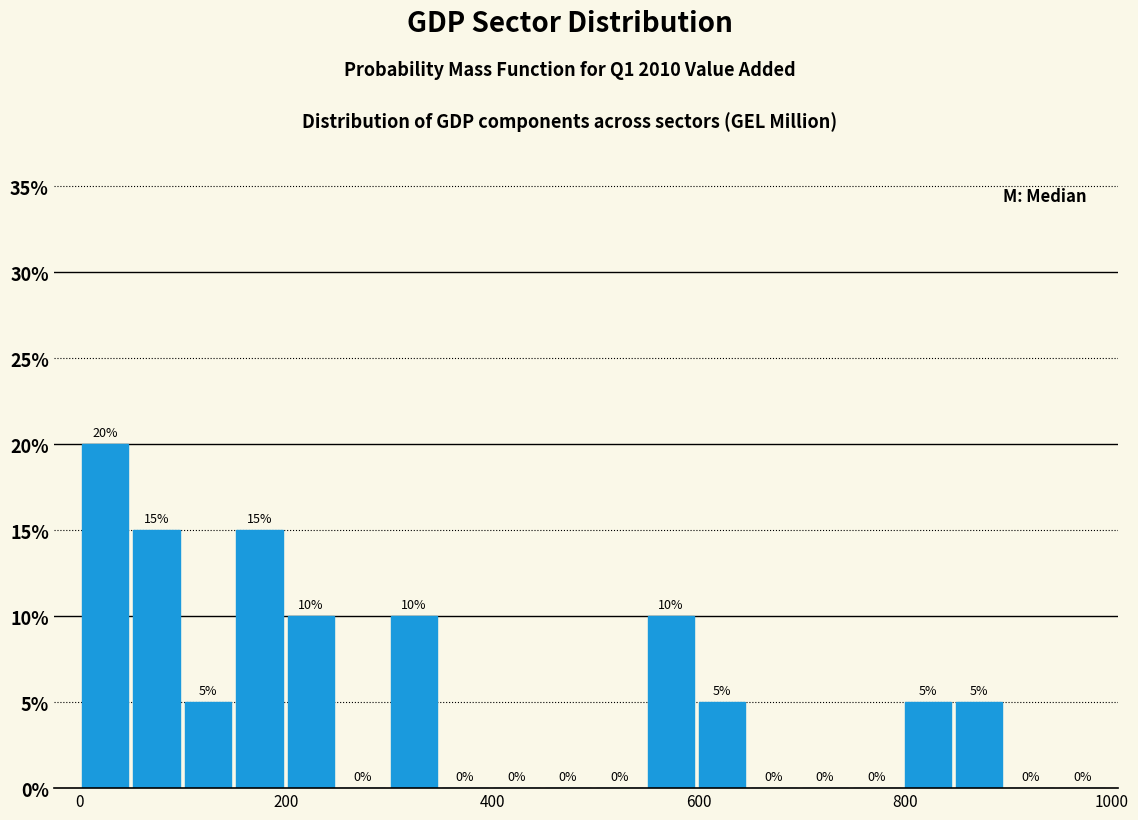

Around what value on the x-axis is the tallest bar? Give the approximate position of its centre, as read against the axis.

20